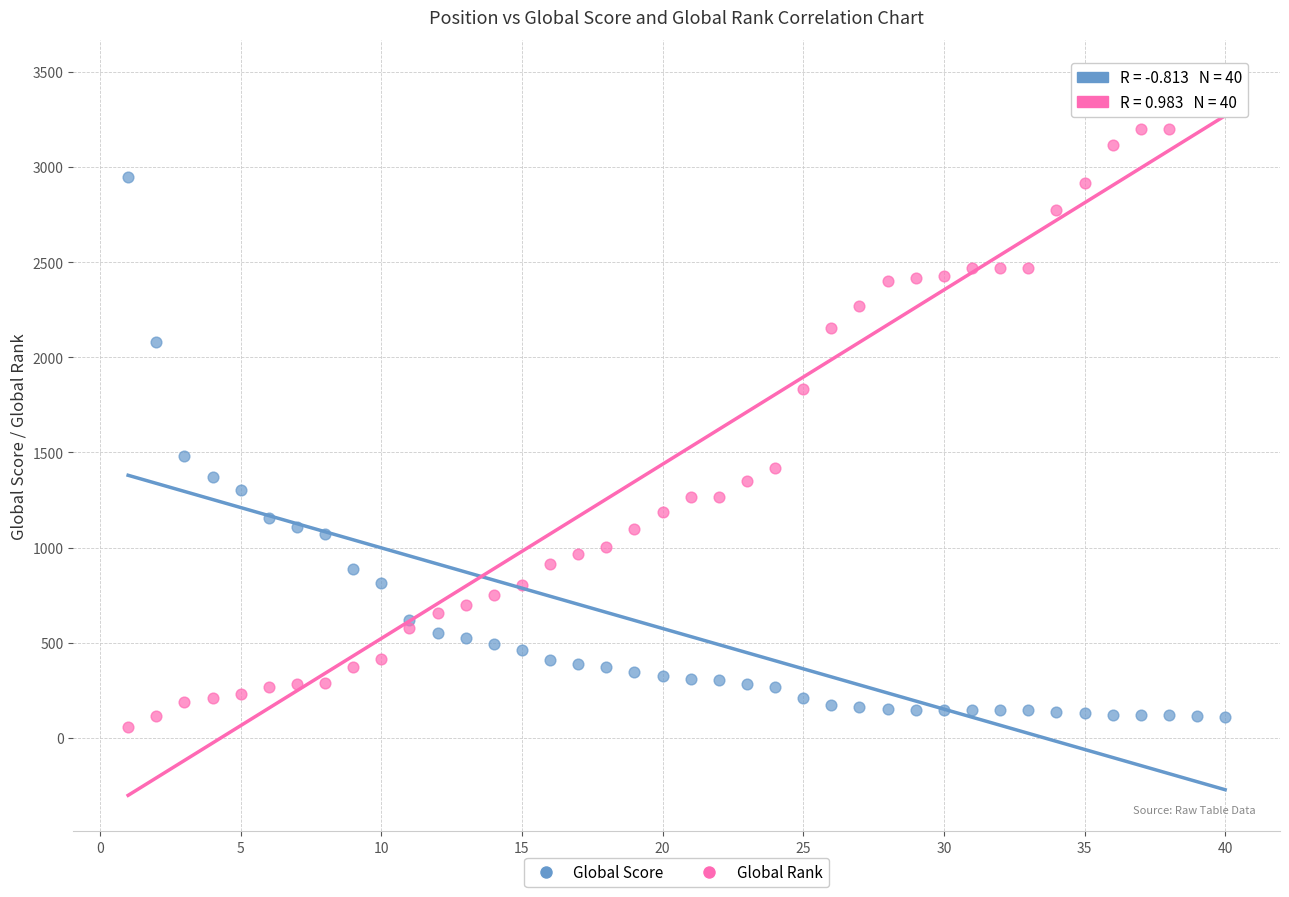

What are all the series names shown in the legend?

Global Score, Global Rank